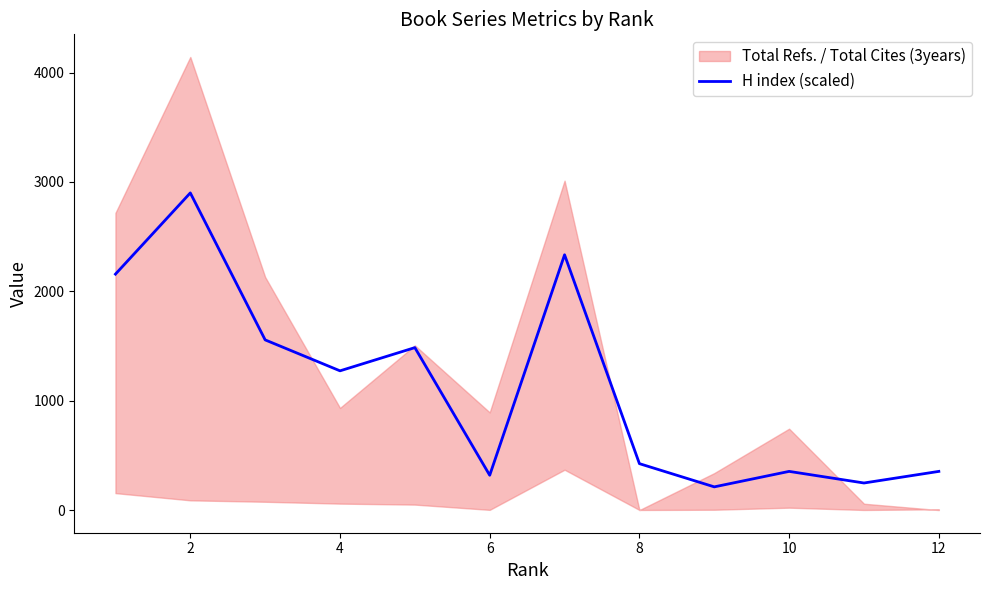

Which label corresponds to the largest value in the chart?

2